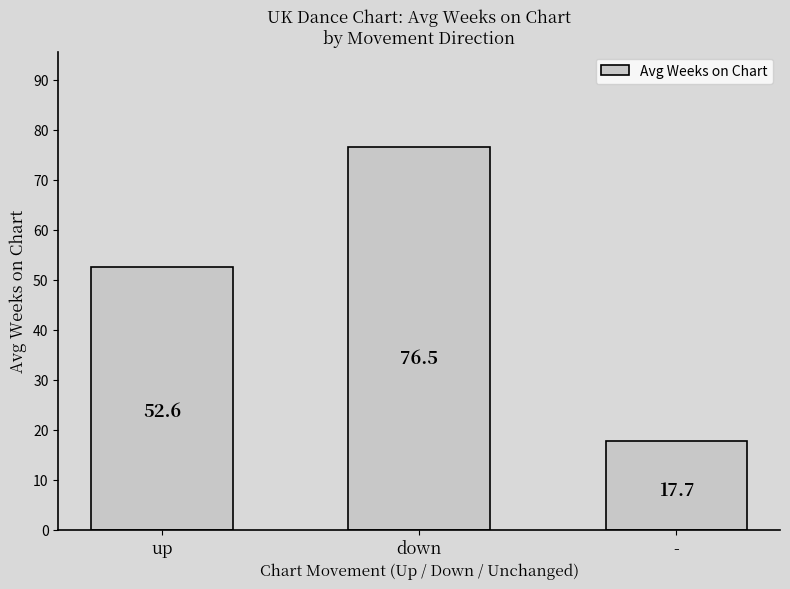

Which has a higher value, down or -?

down